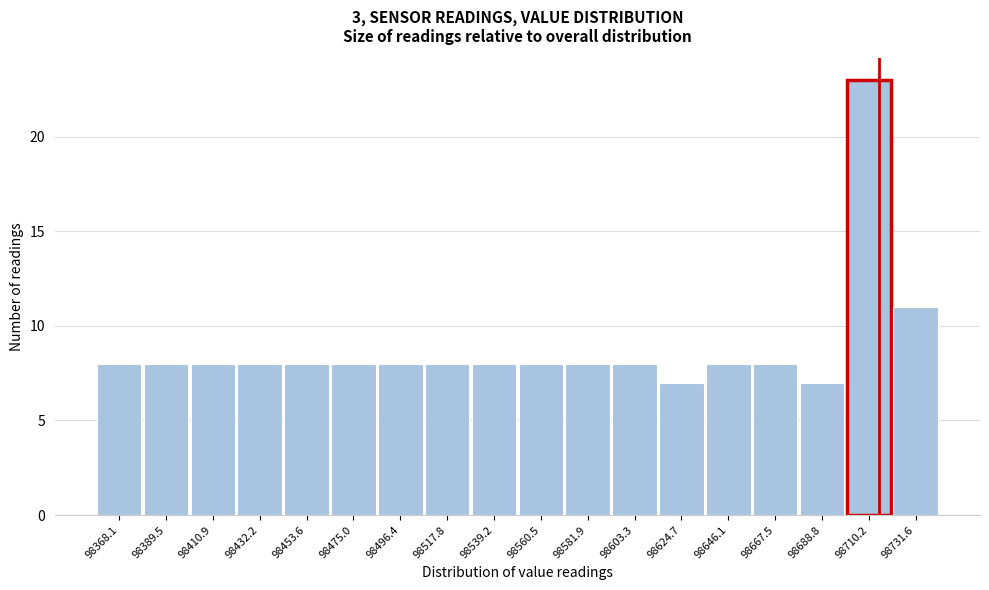

Reading left to right, list all the values displayed in this chart.

98368.1=8	98389.5=8	98410.9=8	98432.2=8	98453.6=8	98475.0=8	98496.4=8	98517.8=8	98539.2=8	98560.5=8	98581.9=8	98603.3=8	98624.7=7	98646.1=8	98667.5=8	98688.8=7	98710.2=23	98731.6=11